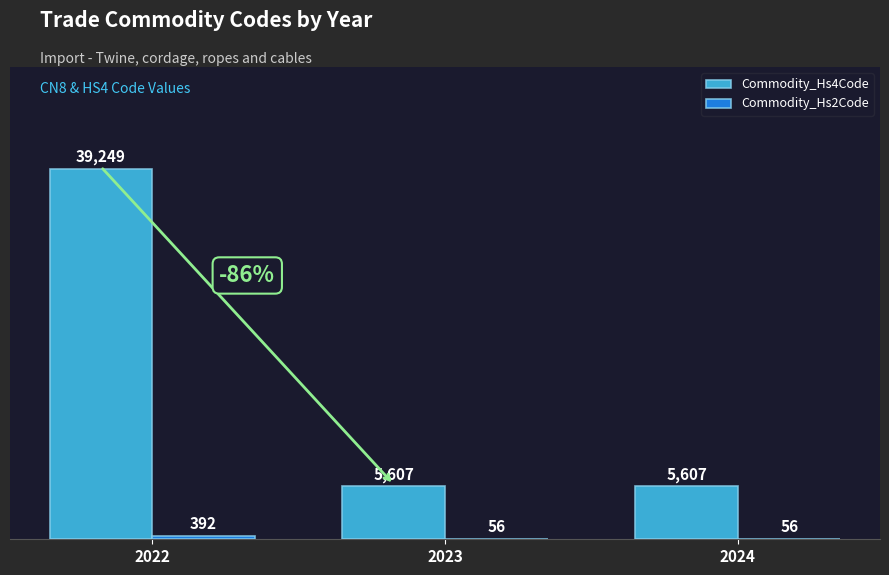

Which series changed the most between 2022 and 2023?

Commodity_Hs4Code